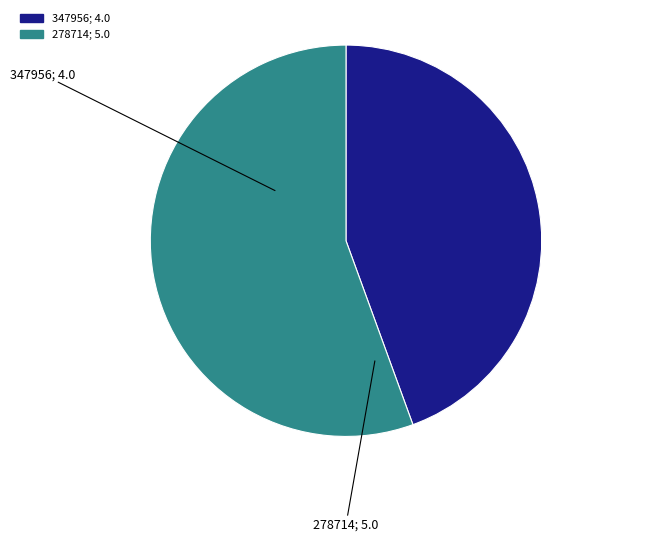

How many slices are in this pie chart?

2